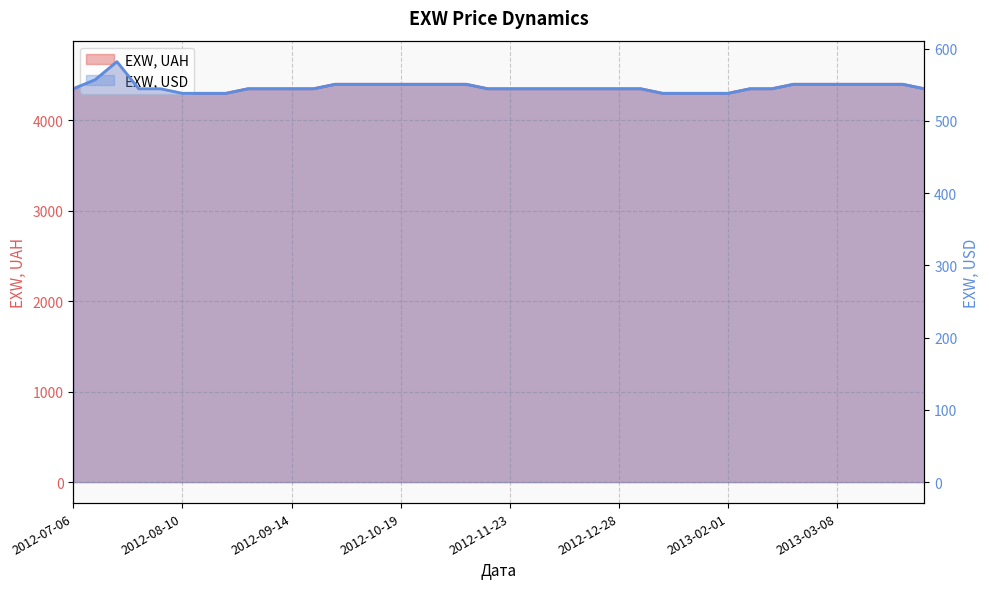

Which series changed the most between 2012-08-31 and 2013-03-08?

EXW, UAH